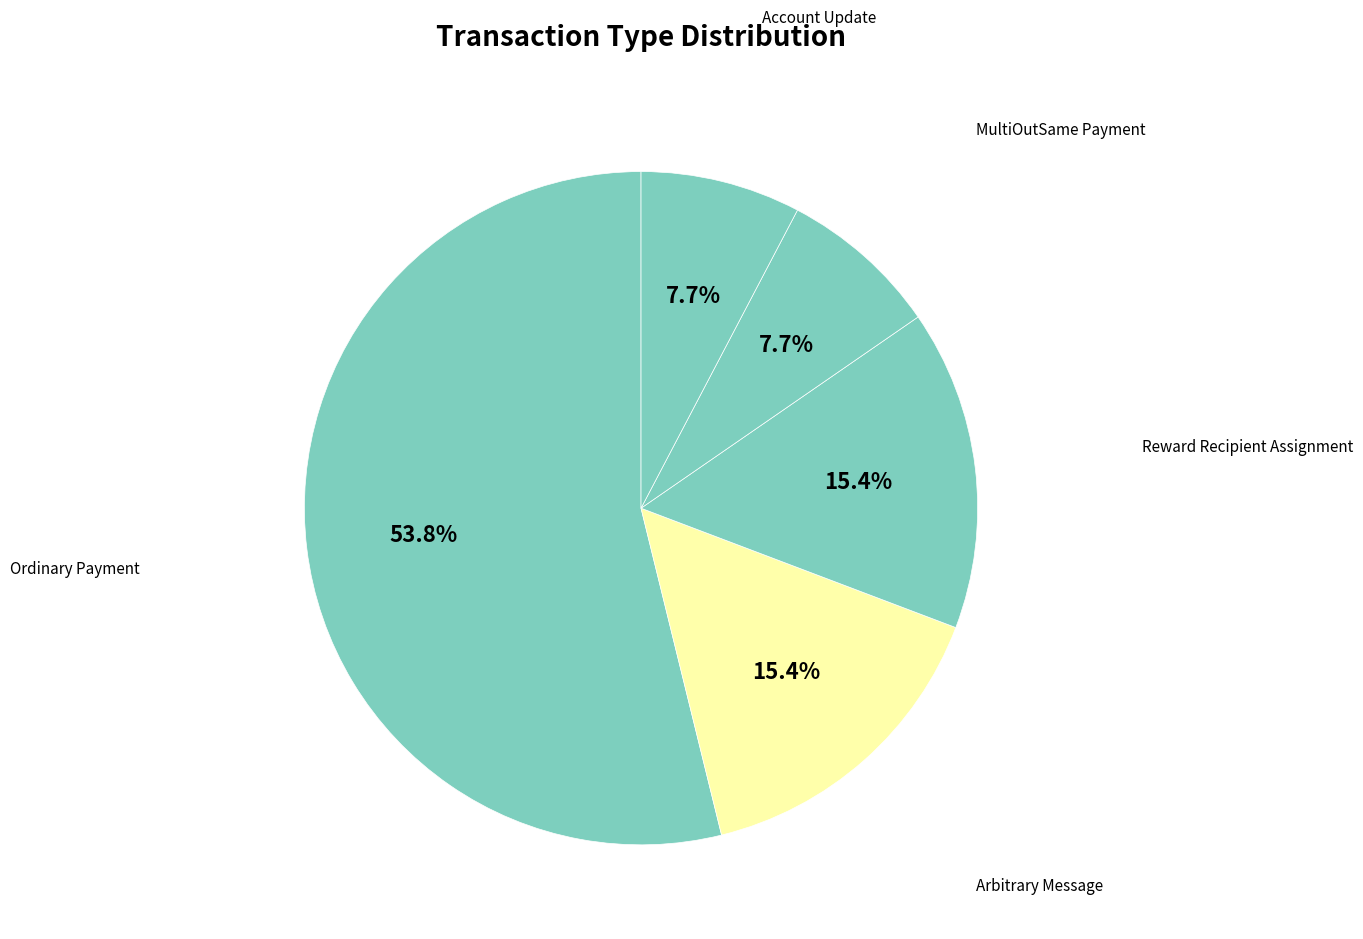

To the nearest percent, what is the average slice percentage?

20%